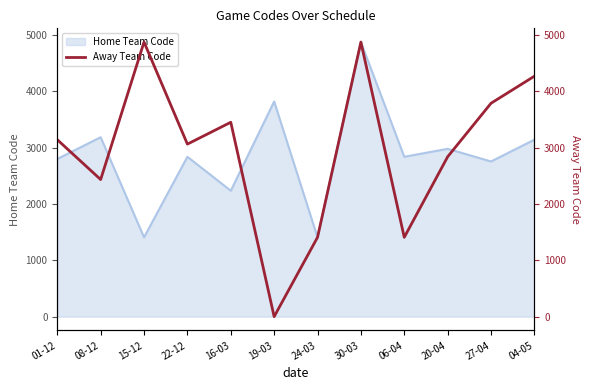

Where does the data first go above 3141?

15-12